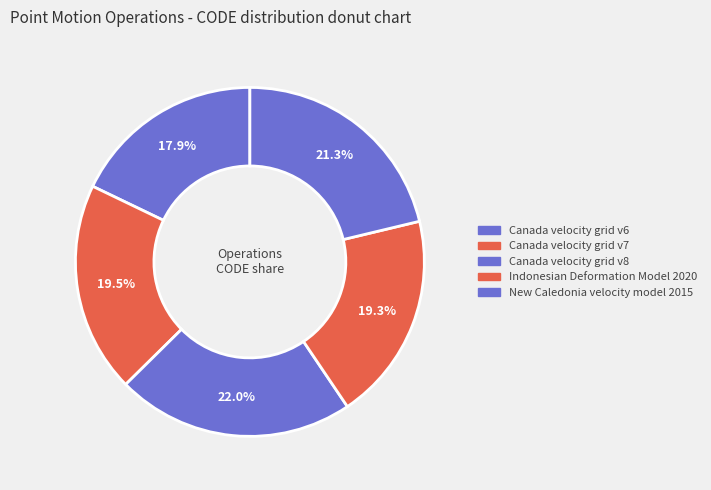

Count the number of slices in the pie.

5